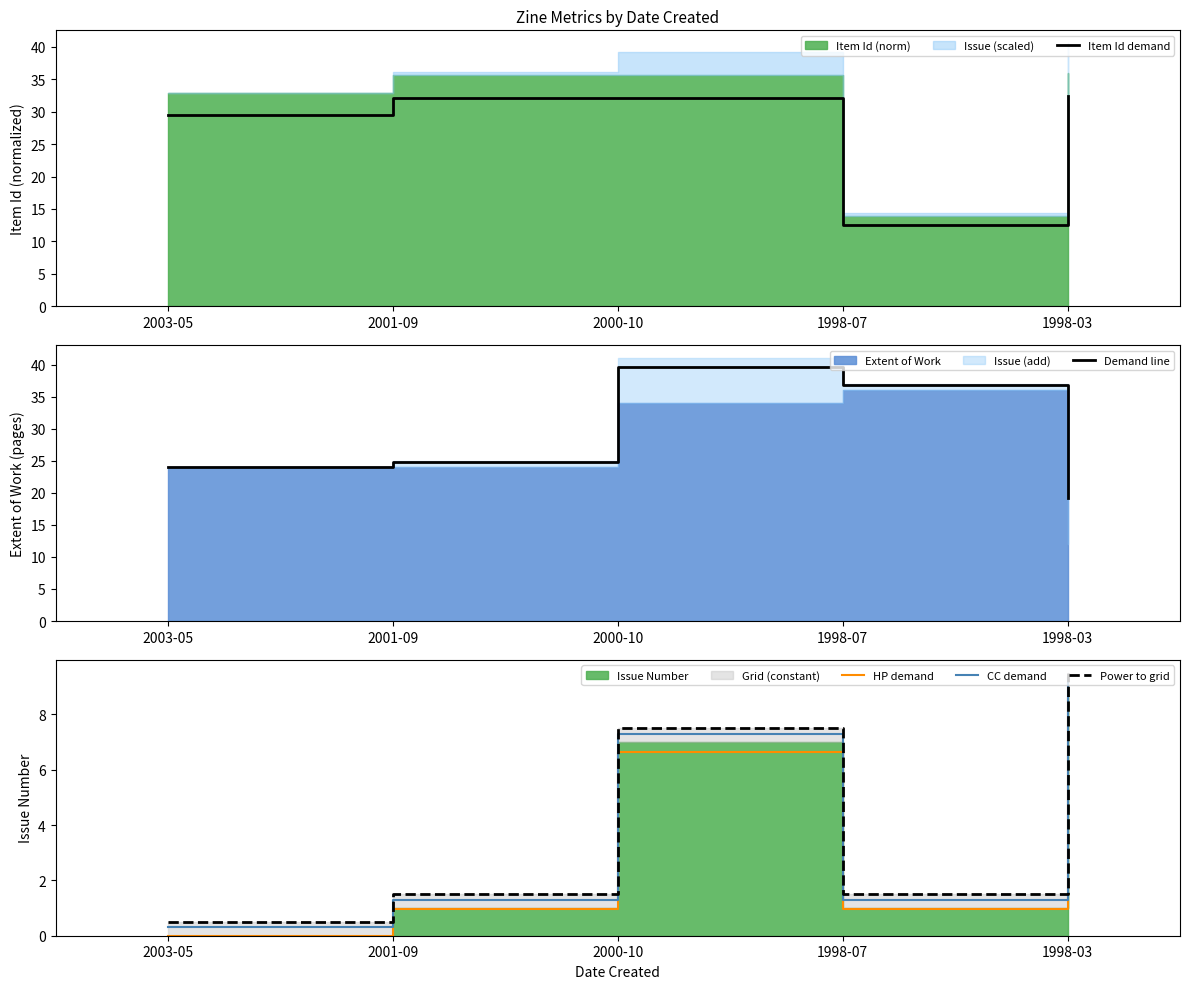

What is the value of the Power to grid point at the 4th from the left?

1.5